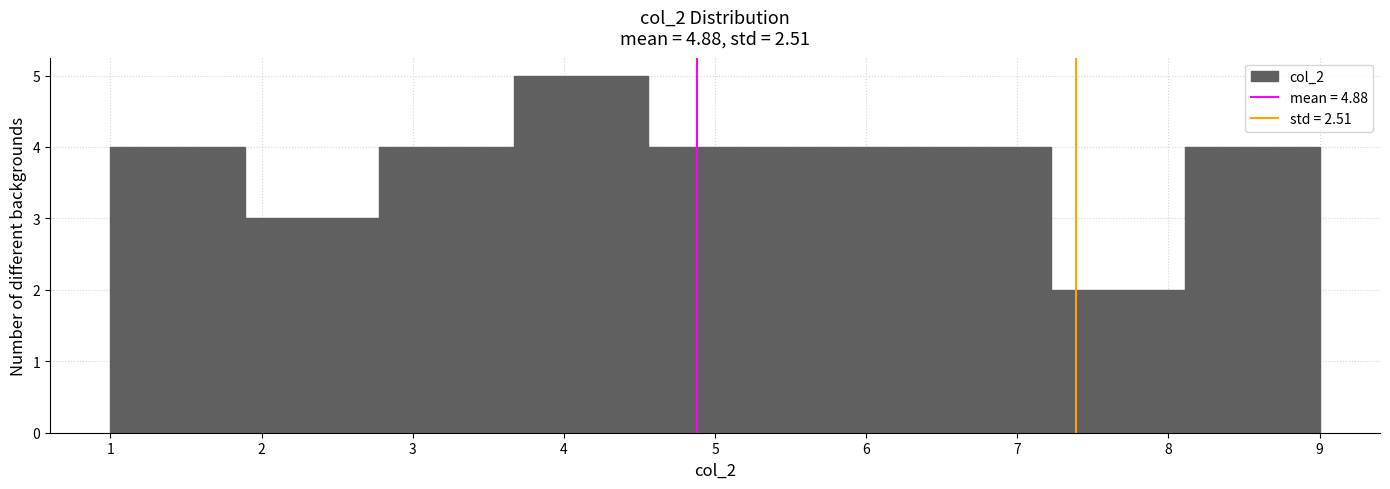

Reading left to right, list every bar in this chart as the range it spans on the x-axis followed by its height. Neither the bar edges nor the heights are printed on the chart, so give them approximately, as read against the axes.

1.0 to 1.9: 4
1.9 to 2.8: 3
2.8 to 3.7: 4
3.7 to 4.6: 5
4.6 to 5.4: 4
5.4 to 6.3: 4
6.3 to 7.2: 4
7.2 to 8.1: 2
8.1 to 9.0: 4